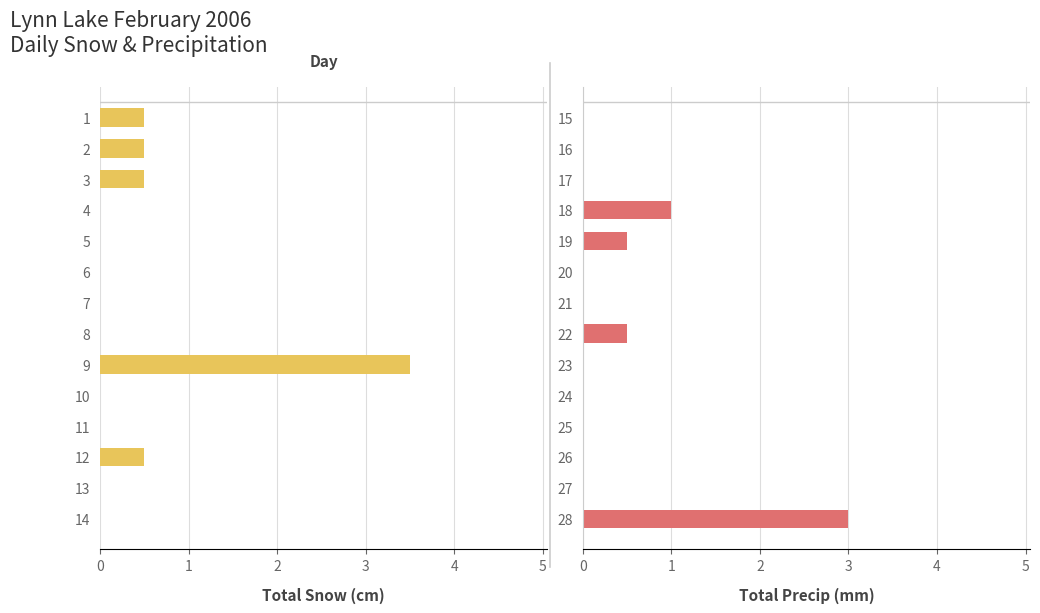

True or false: Total Snow (cm) has a value of 0.0 at 8.

True